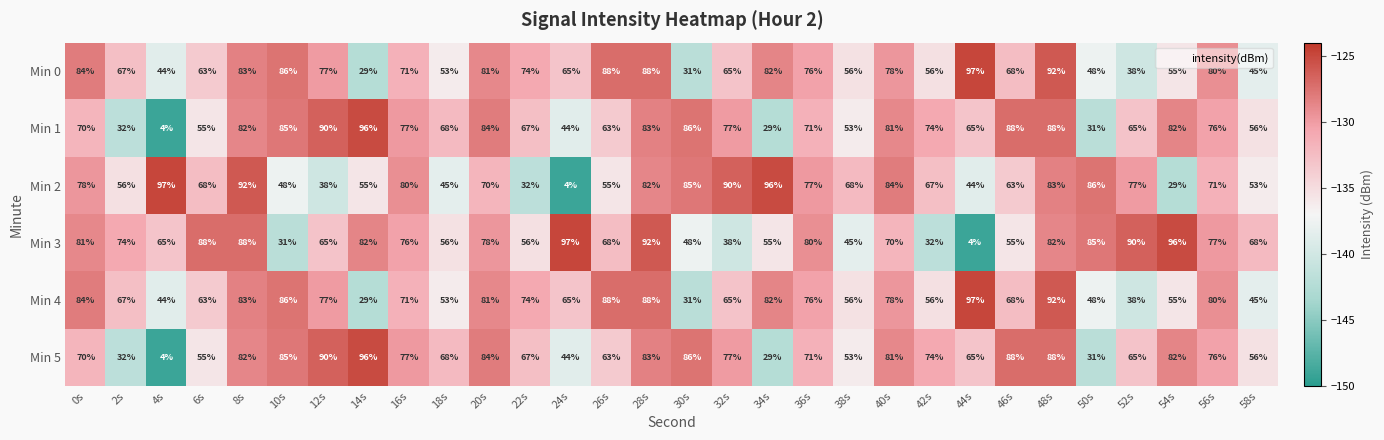

At how many categories does at least one series exceed 78?

24